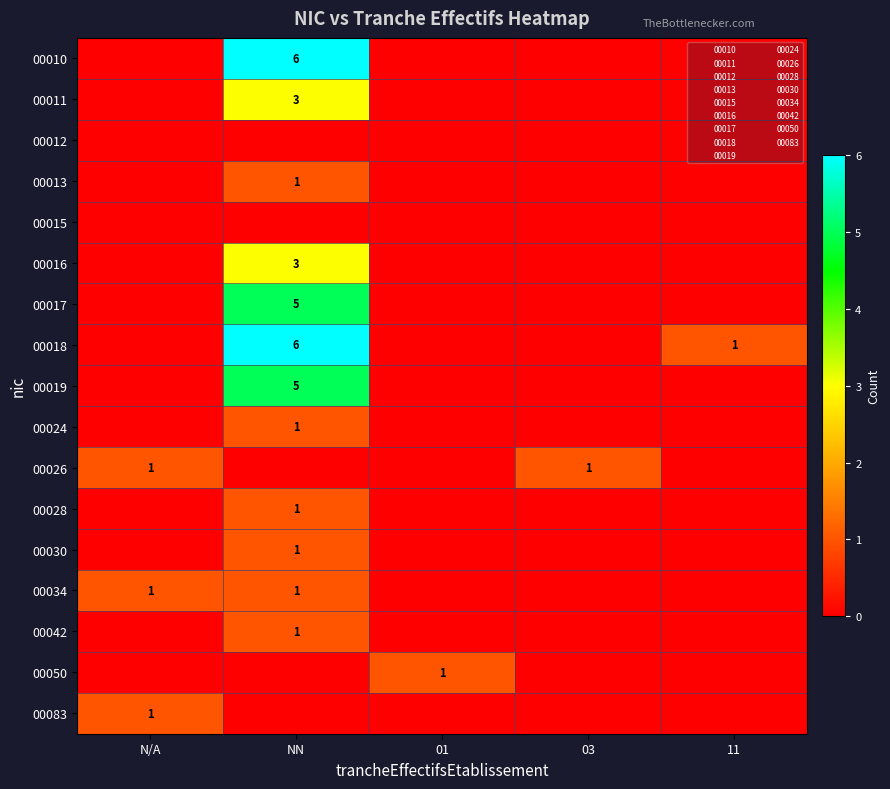

The 00019 series shows 2 at NN. True or false?

False